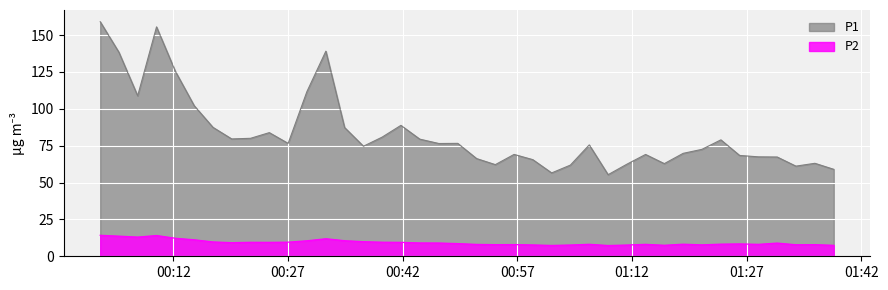

Reading right to left, what are all the values shown in this chart?

P1: 2024-02-14T01:38:23=59.0	2024-02-14T01:35:55=63.0	2024-02-14T01:33:26=61.1	2024-02-14T01:30:59=67.3	2024-02-14T01:28:32=67.4	2024-02-14T01:26:04=68.4	2024-02-14T01:23:37=79.0	2024-02-14T01:21:08=72.5	2024-02-14T01:18:41=69.8	2024-02-14T01:16:13=62.8	2024-02-14T01:13:46=69.0	2024-02-14T01:11:19=62.4	2024-02-14T01:08:52=55.3	2024-02-14T01:06:24=75.5	2024-02-14T01:03:56=61.8	2024-02-14T01:01:29=56.5	2024-02-14T00:59:01=65.5	2024-02-14T00:56:34=69.1	2024-02-14T00:54:07=62.1	2024-02-14T00:51:40=66.2	2024-02-14T00:49:12=76.6	2024-02-14T00:46:44=76.5	2024-02-14T00:44:14=79.4	2024-02-14T00:41:46=88.8	2024-02-14T00:39:19=80.8	2024-02-14T00:36:52=74.6	2024-02-14T00:34:24=87.3	2024-02-14T00:31:57=139.1	2024-02-14T00:29:28=111.6	2024-02-14T00:27:01=76.5	2024-02-14T00:24:33=83.8	2024-02-14T00:22:06=80.0	2024-02-14T00:19:38=79.6	2024-02-14T00:17:11=87.4	2024-02-14T00:14:44=102.1	2024-02-14T00:12:15=125.5	2024-02-14T00:09:48=155.6	2024-02-14T00:07:20=108.8	2024-02-14T00:04:53=138.3	2024-02-14T00:02:26=159.1
P2: 2024-02-14T01:38:23=7.4	2024-02-14T01:35:55=7.9	2024-02-14T01:33:26=7.8	2024-02-14T01:30:59=8.9	2024-02-14T01:28:32=8.1	2024-02-14T01:26:04=8.4	2024-02-14T01:23:37=8.2	2024-02-14T01:21:08=7.8	2024-02-14T01:18:41=8.2	2024-02-14T01:16:13=7.5	2024-02-14T01:13:46=8.1	2024-02-14T01:11:19=7.6	2024-02-14T01:08:52=7.3	2024-02-14T01:06:24=8.1	2024-02-14T01:03:56=7.7	2024-02-14T01:01:29=7.3	2024-02-14T00:59:01=7.7	2024-02-14T00:56:34=7.9	2024-02-14T00:54:07=7.9	2024-02-14T00:51:40=8.1	2024-02-14T00:49:12=8.6	2024-02-14T00:46:44=9.0	2024-02-14T00:44:14=9.1	2024-02-14T00:41:46=9.4	2024-02-14T00:39:19=9.6	2024-02-14T00:36:52=9.9	2024-02-14T00:34:24=10.6	2024-02-14T00:31:57=11.9	2024-02-14T00:29:28=10.5	2024-02-14T00:27:01=9.6	2024-02-14T00:24:33=9.4	2024-02-14T00:22:06=9.5	2024-02-14T00:19:38=9.2	2024-02-14T00:17:11=9.7	2024-02-14T00:14:44=11.2	2024-02-14T00:12:15=12.2	2024-02-14T00:09:48=14.1	2024-02-14T00:07:20=13.0	2024-02-14T00:04:53=13.7	2024-02-14T00:02:26=14.2